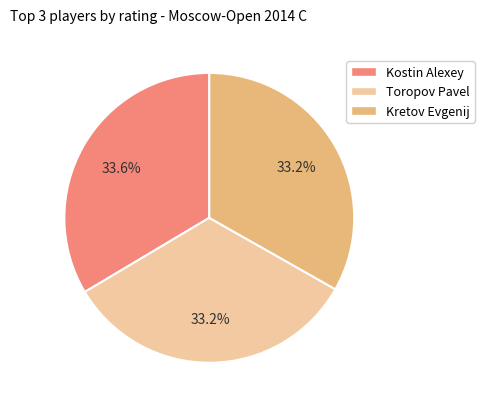

Count the number of slices in the pie.

3